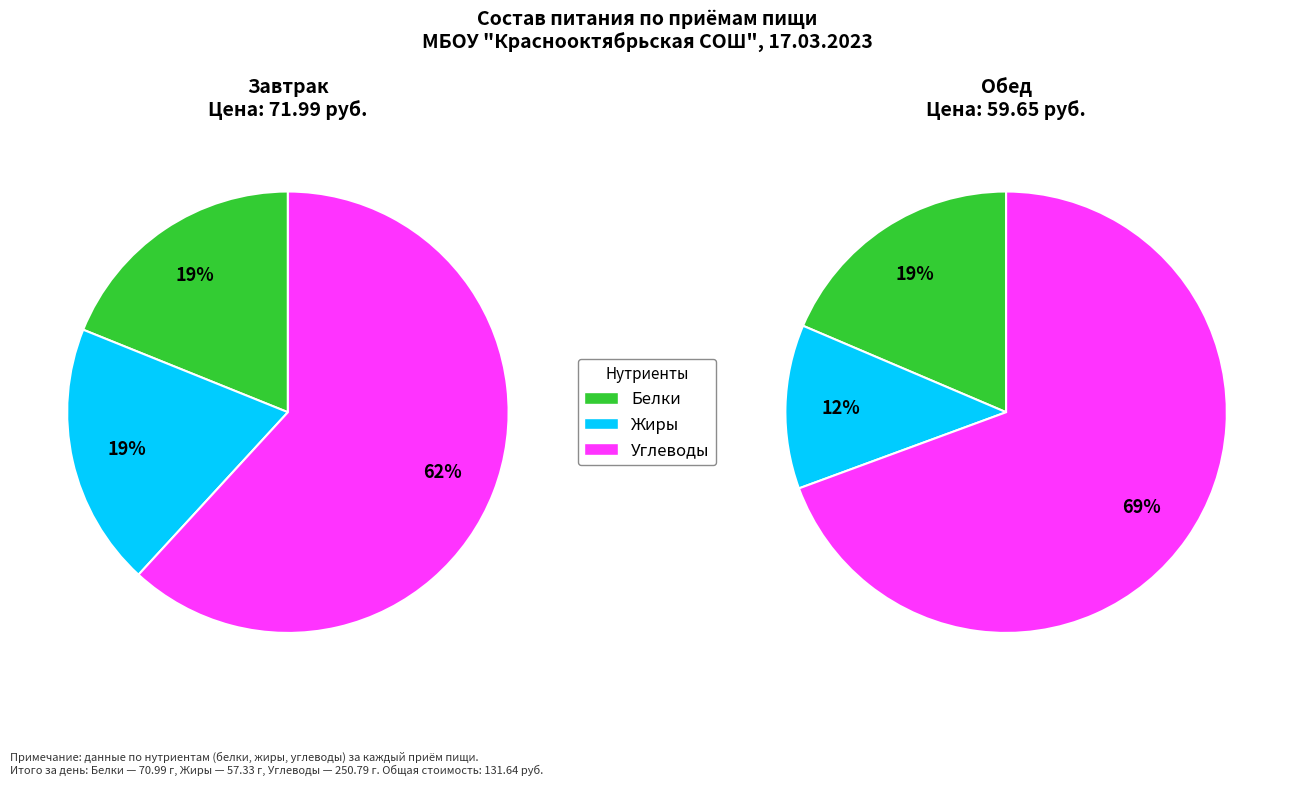

True or false: Обед accounts for 45% of the total.

True